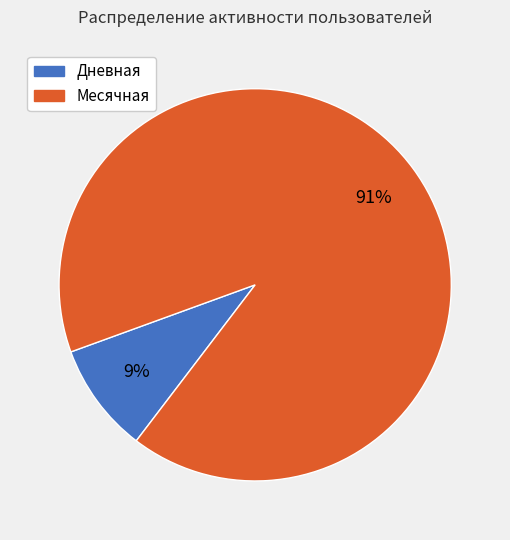

True or false: Месячная accounts for 81% of the total.

False